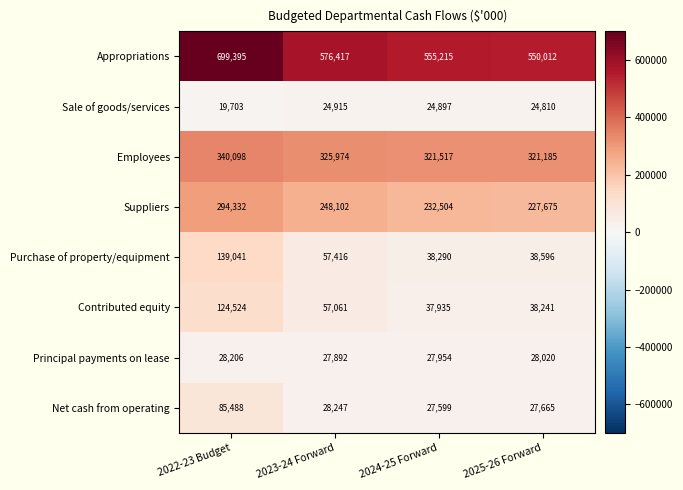

Which series has the largest total across all categories?

Appropriations